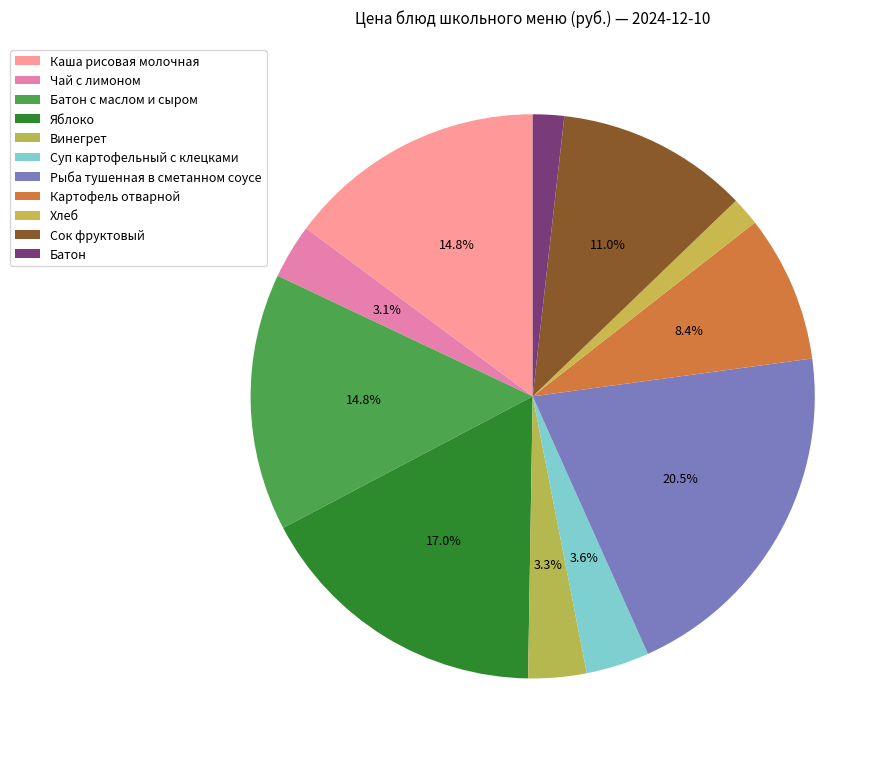

What percentage do Яблоко and Хлеб together represent?

18.6%